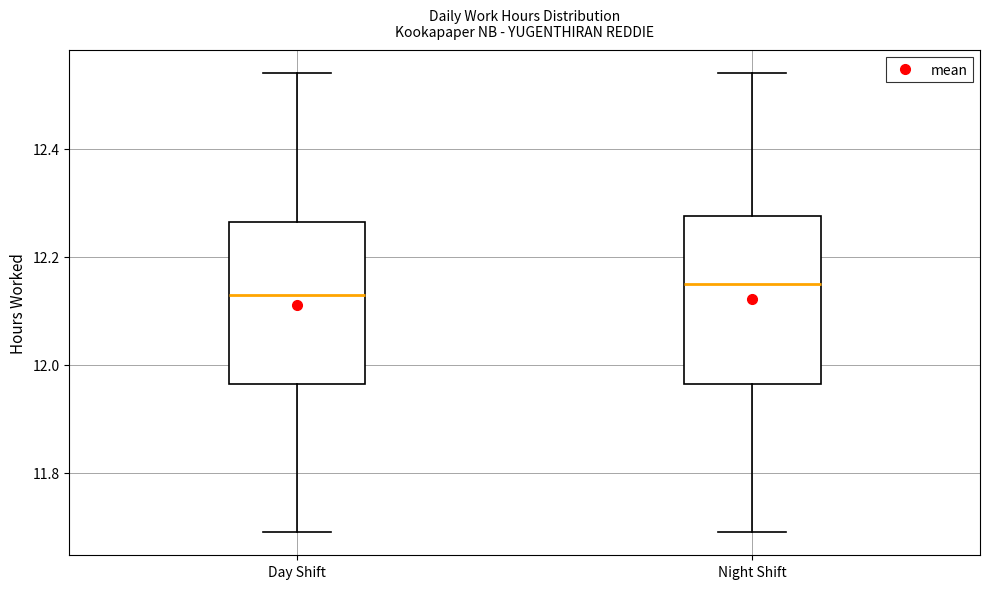

Where does the lower whisker of the box for Day Shift end on the y-axis? The values are not printed on the chart, so give them approximately, as read against the axis.

11.70